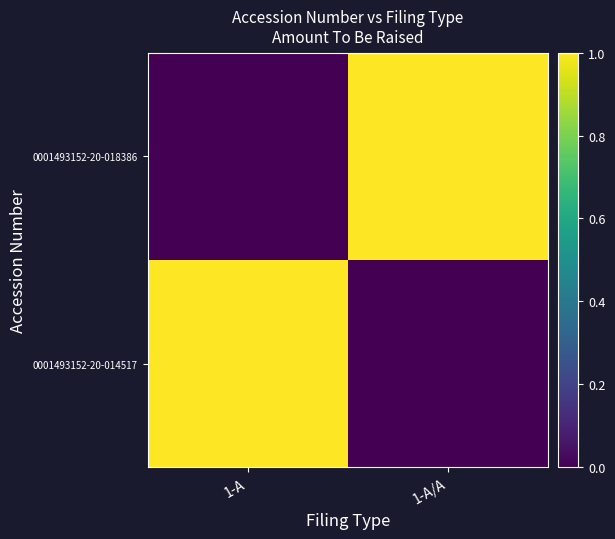

At how many categories does at least one series exceed 0?

2